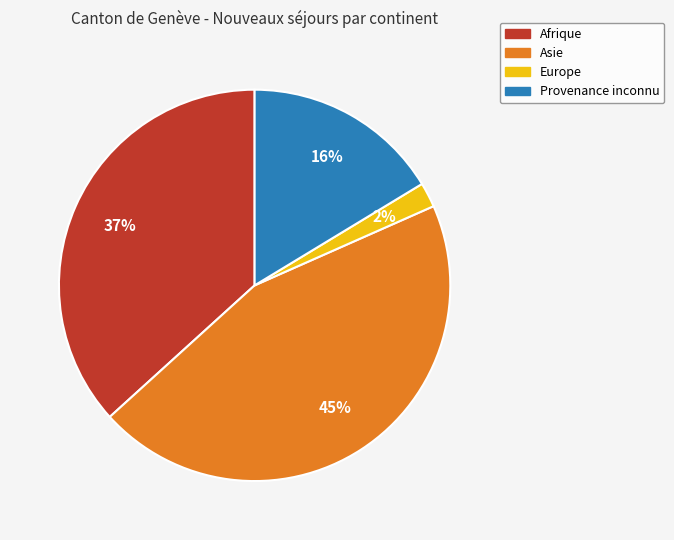

Is the sum of Provenance inconnu and Asie greater than half?

Yes